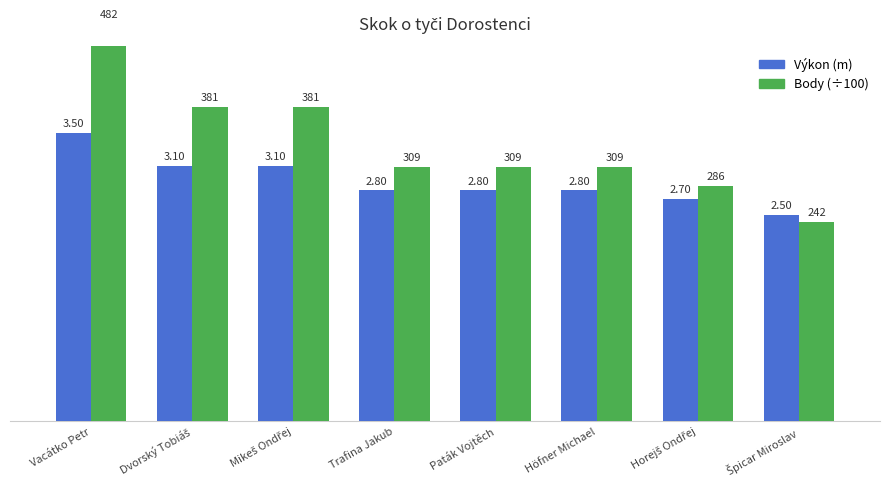

What is the approximate value of Výkon (m) at Dvorský Tobiáš?

3.1